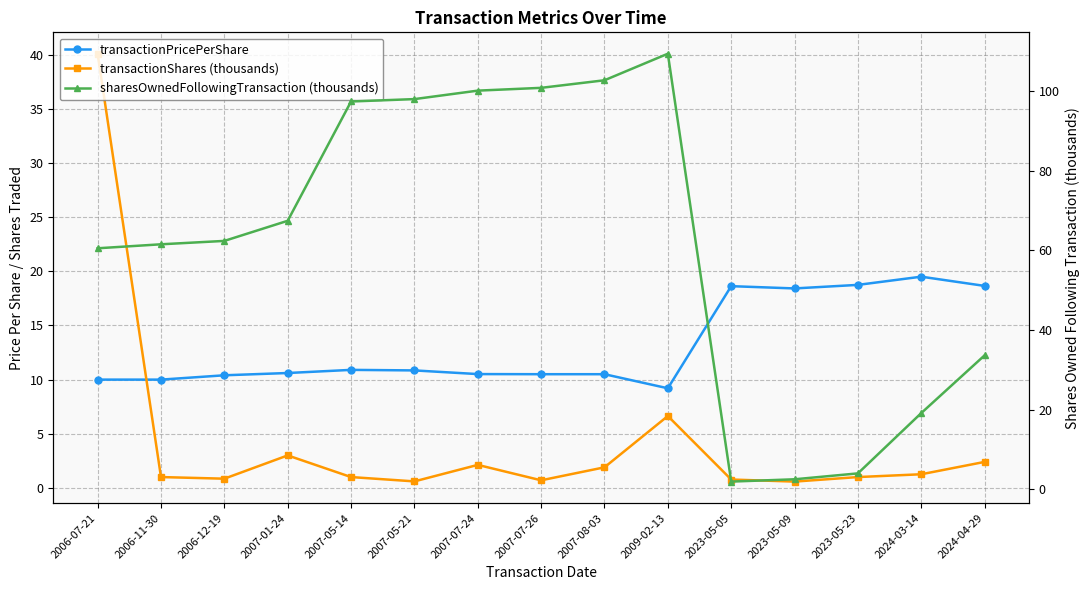

What is the difference between the transactionPricePerShare values at 2006-07-21 and 2007-05-14?

0.9